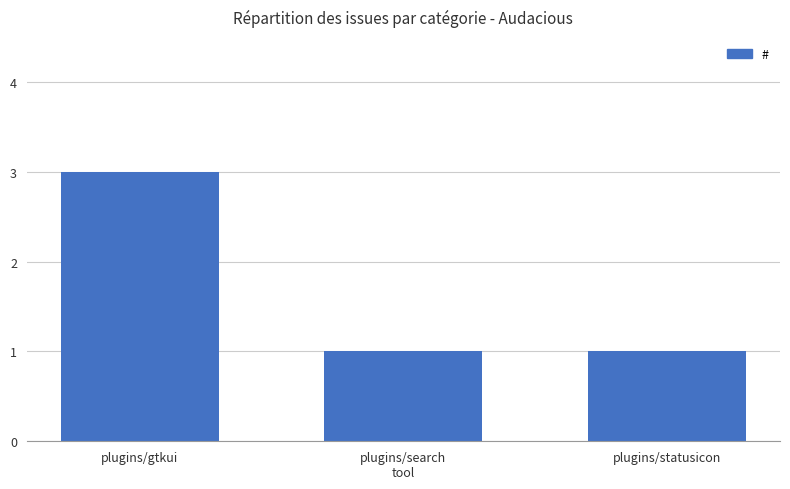

Reading right to left, extract all data points from this chart.

plugins/statusicon=1	plugins/search
tool=1	plugins/gtkui=3